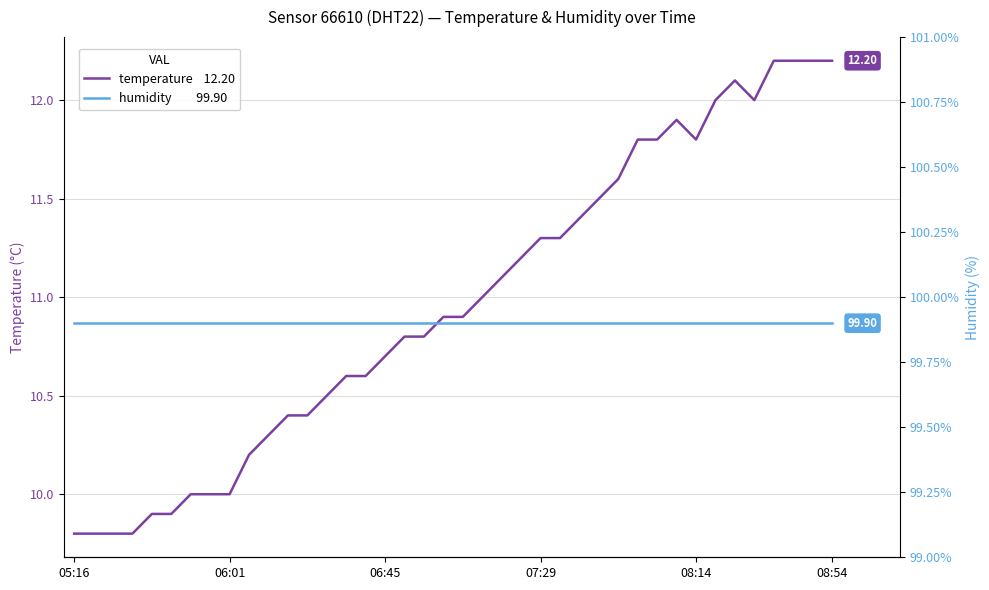

List the series in order of their overall mean, highest first.

humidity, temperature